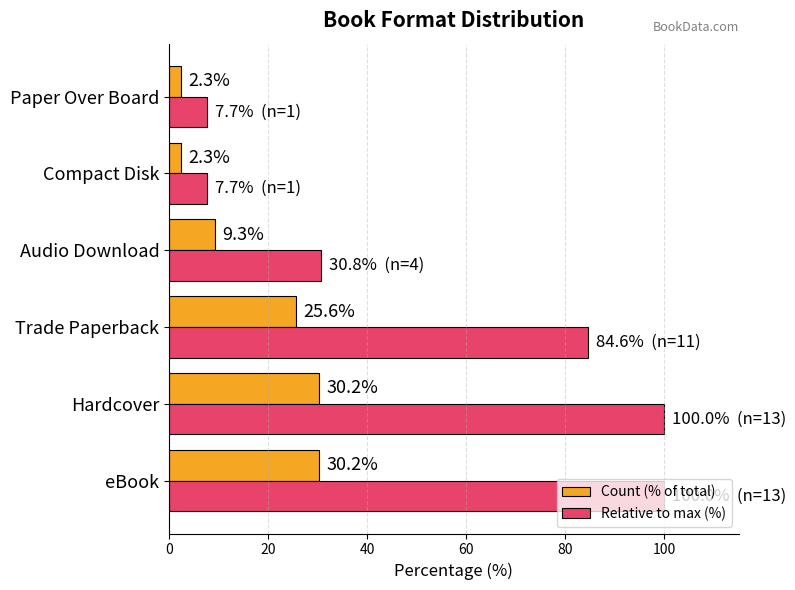

At Paper Over Board, list the series in order from smallest to largest.

Count (% of total), Relative to max (%)